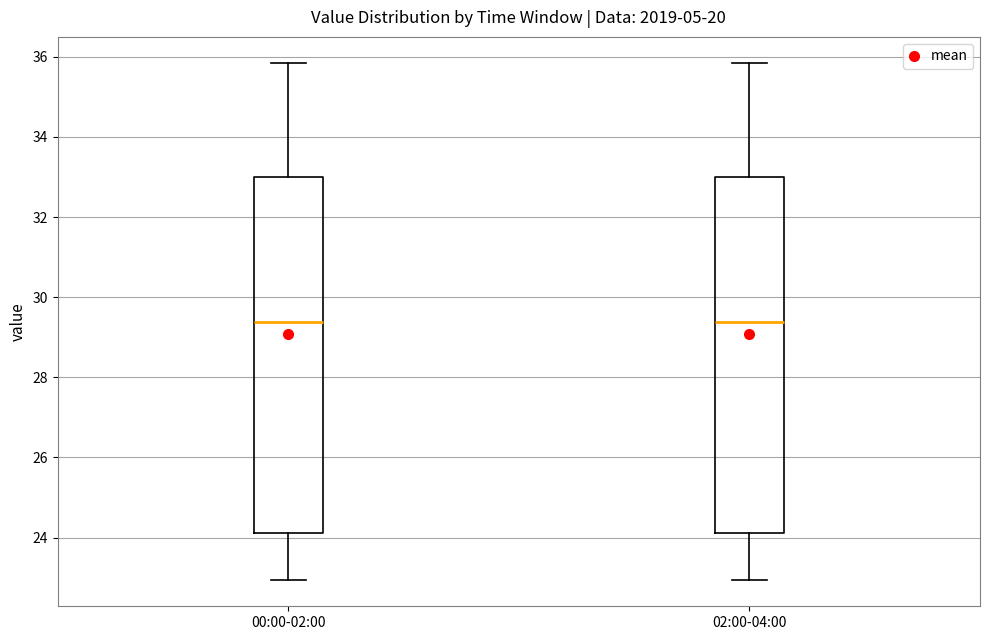

Where does the median line of the box for 02:00-04:00 sit on the y-axis? The values are not printed on the chart, so give them approximately, as read against the axis.

29.4